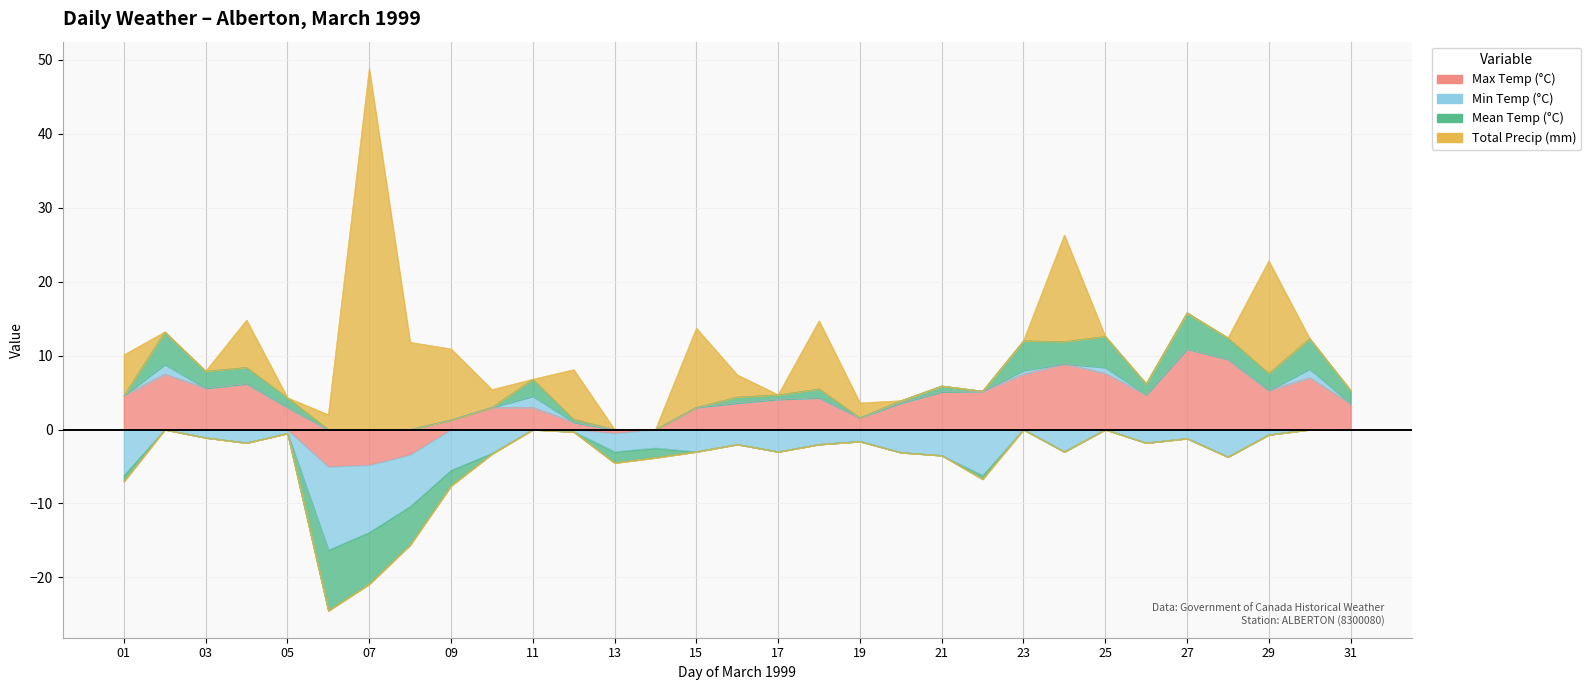

At how many categories does at least one series exceed 46?

1